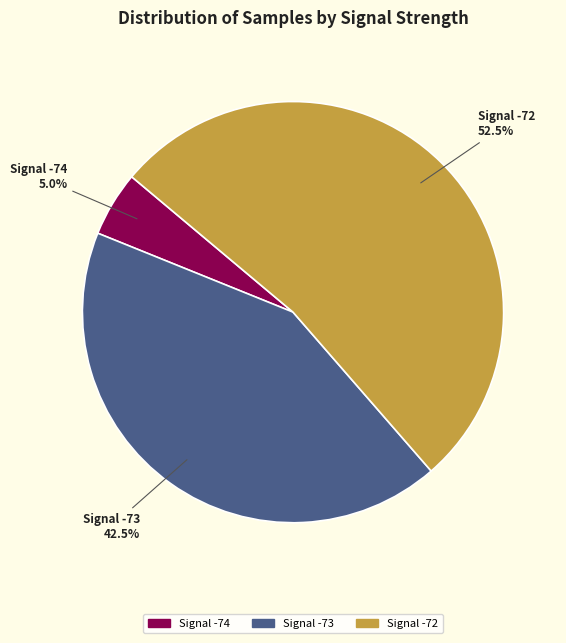

What is the total percentage of Signal -73 and Signal -72?

95.0%